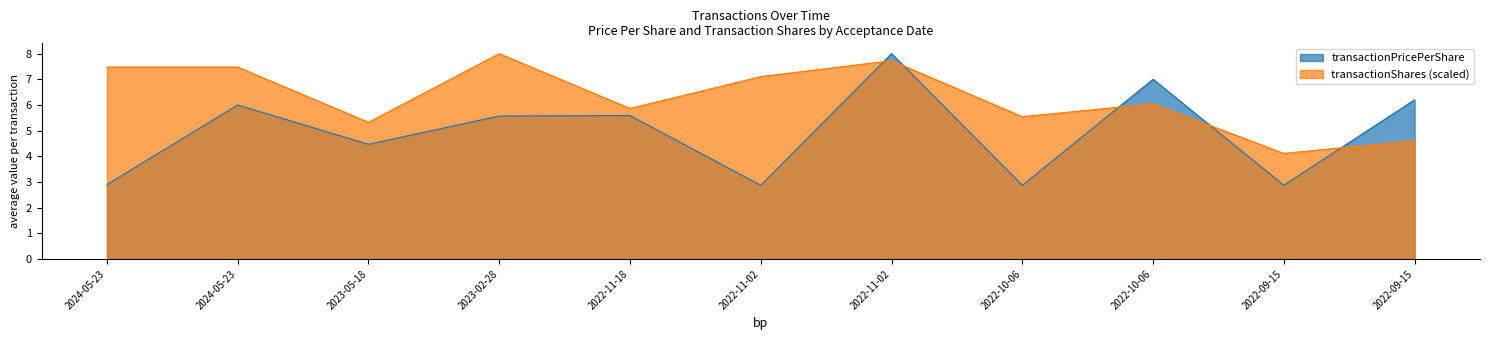

At which label is transactionShares closest to 6?

2022-10-06